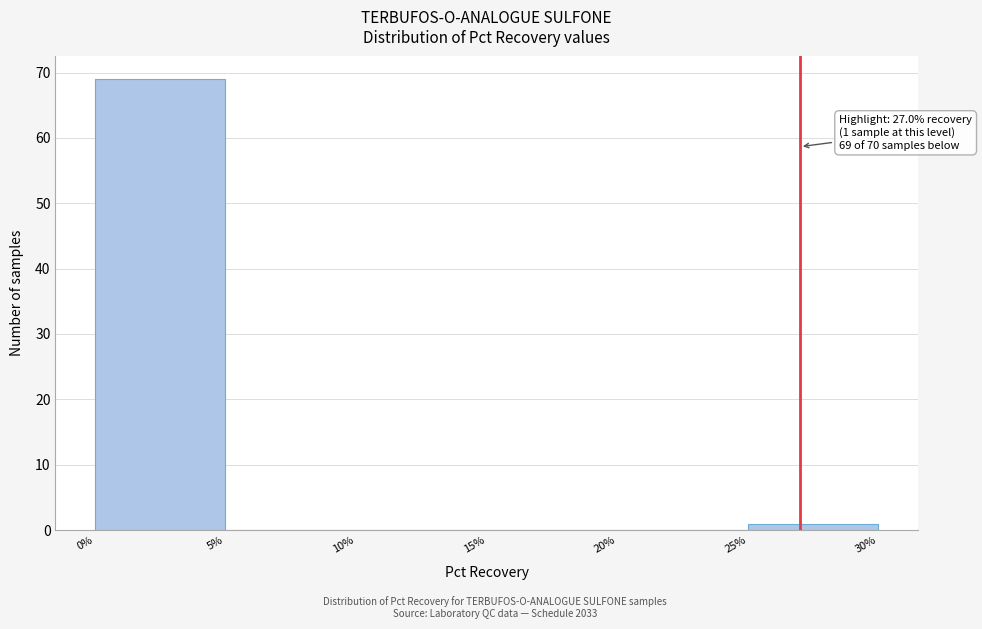

Over which range of the x-axis is the bar tallest?

0% to 5%